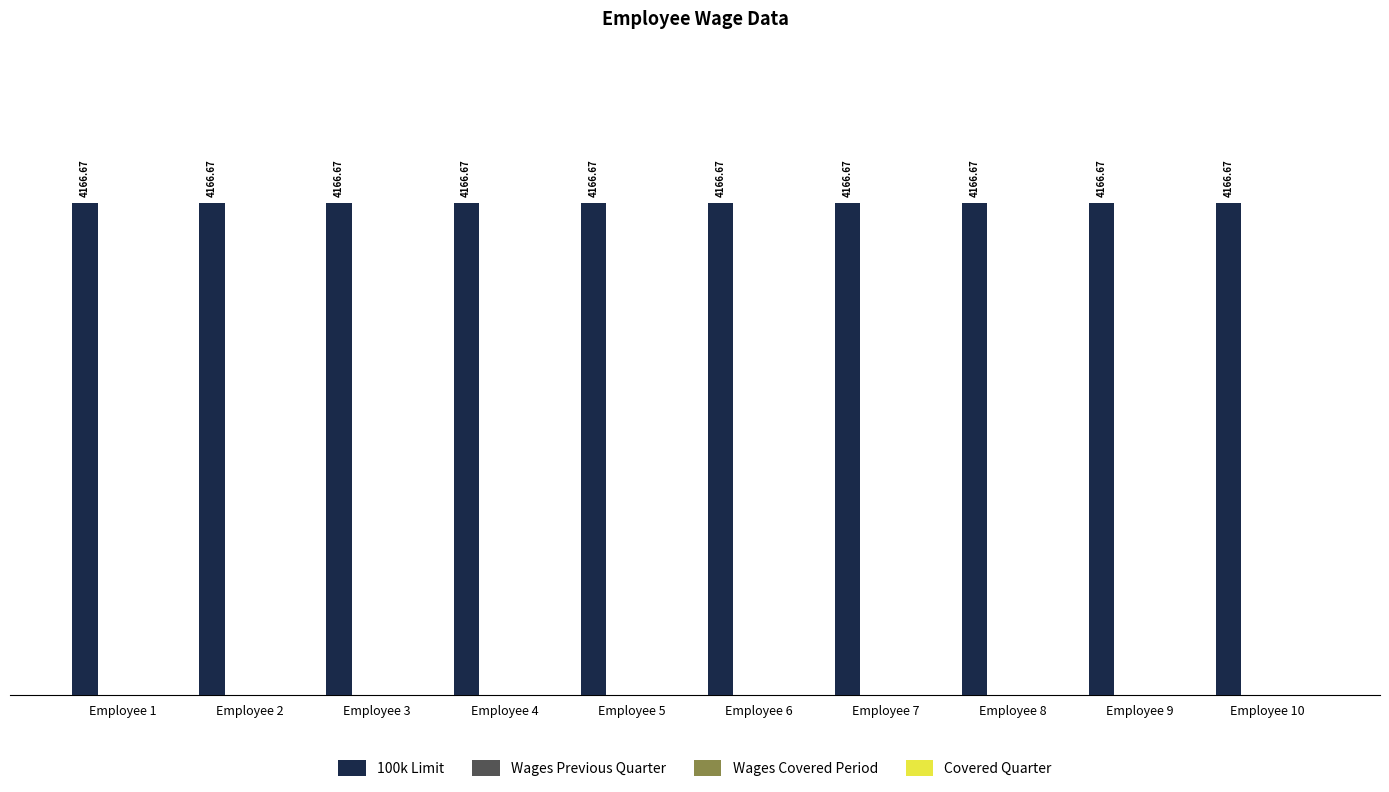

At which category is the sum across all series the highest?

Employee 1